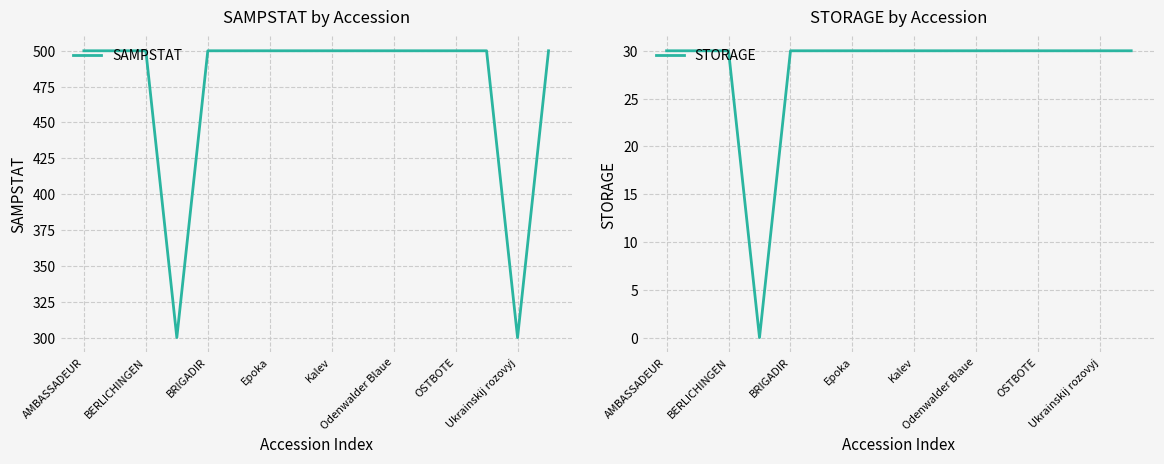

Reading left to right, extract all data points from this chart.

SAMPSTAT: 500	500	500	300	500	500	500	500	500	500	500	500	500	500	300	500
STORAGE: 30	30	30	0	30	30	30	30	30	30	30	30	30	30	30	30